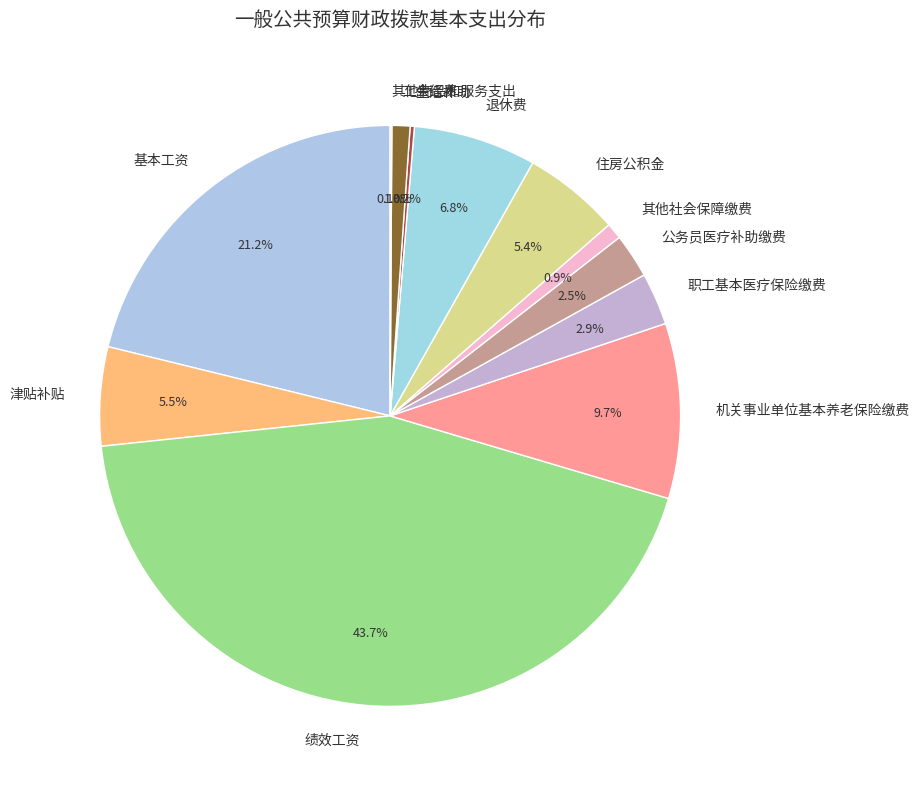

Is there a majority slice in this chart?

No